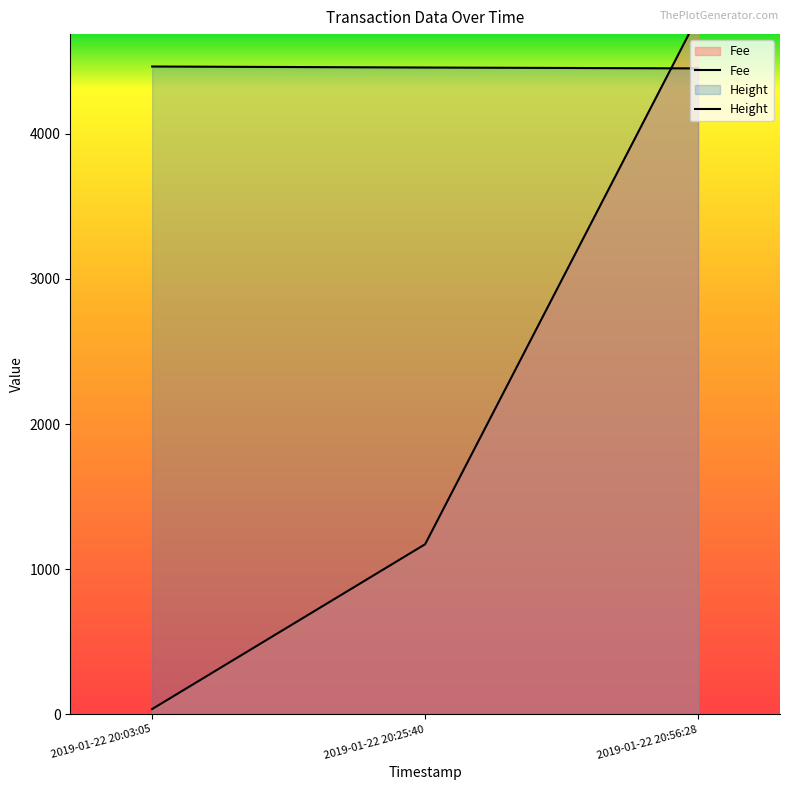

Rank the categories by Height value from highest to lowest.

2019-01-22 20:03:05, 2019-01-22 20:25:40, 2019-01-22 20:56:28